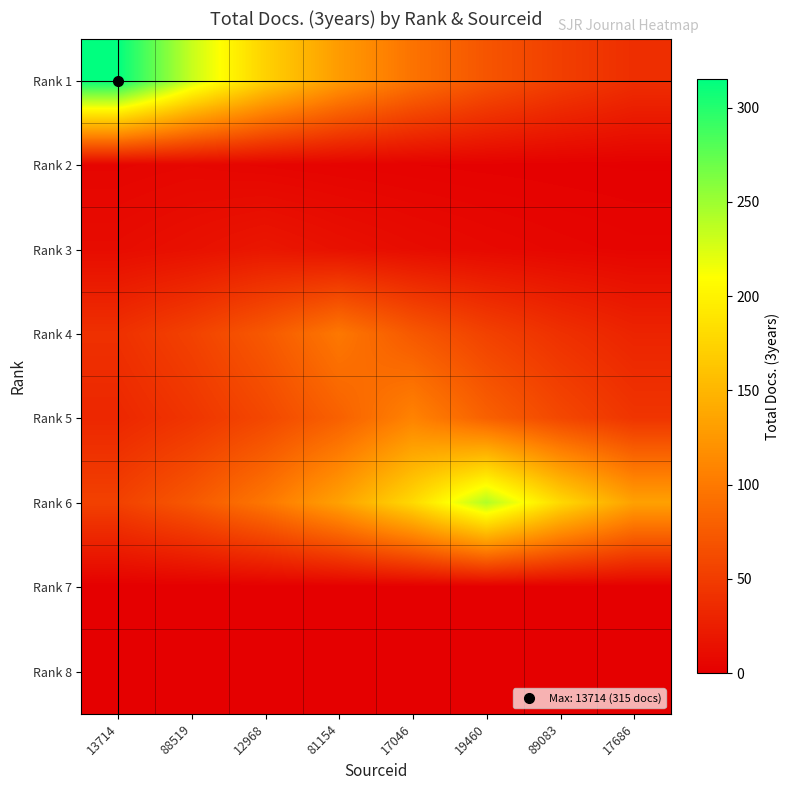

Which category has the highest value across all series?

13714